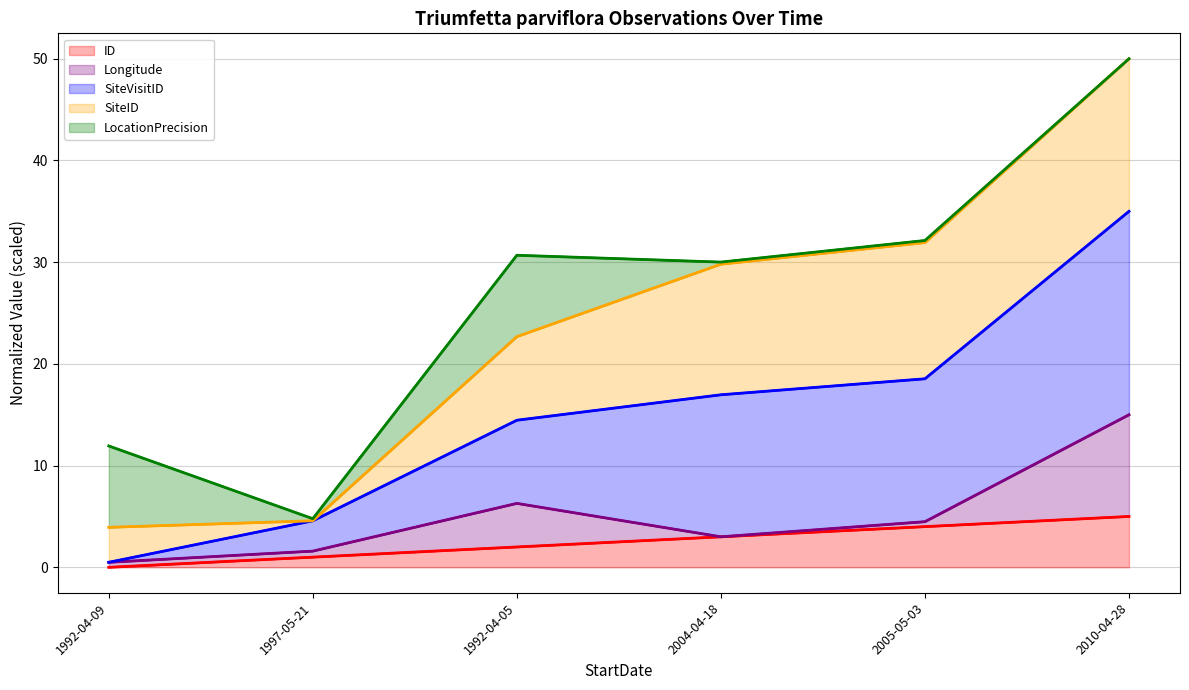

What is the lowest value of the SiteVisitID (line) series?

0.5